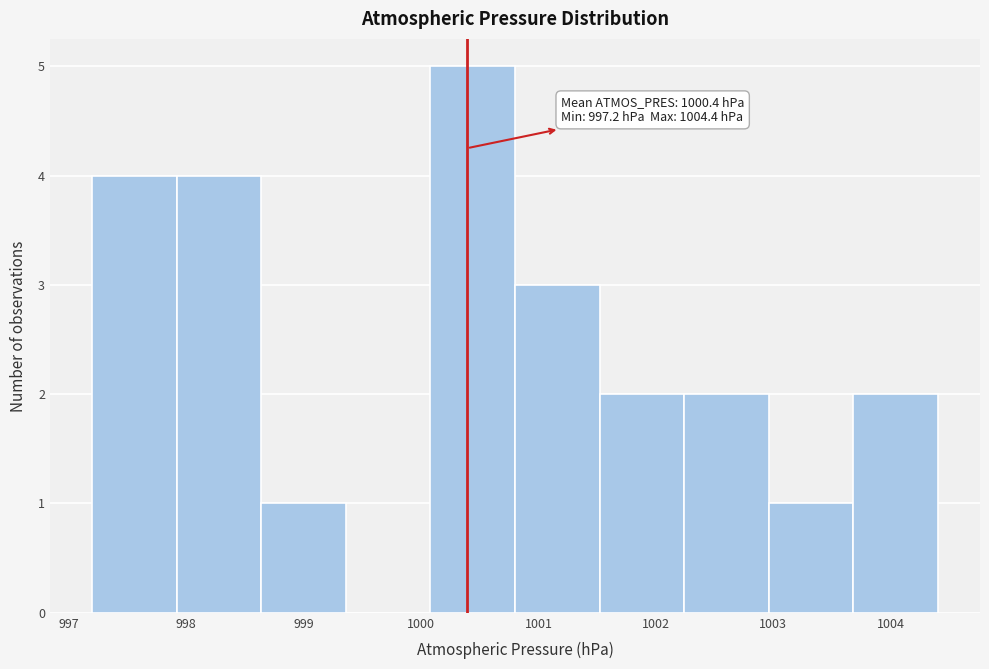

Which range on the x-axis has the tallest bar?

1000.08 to 1000.80